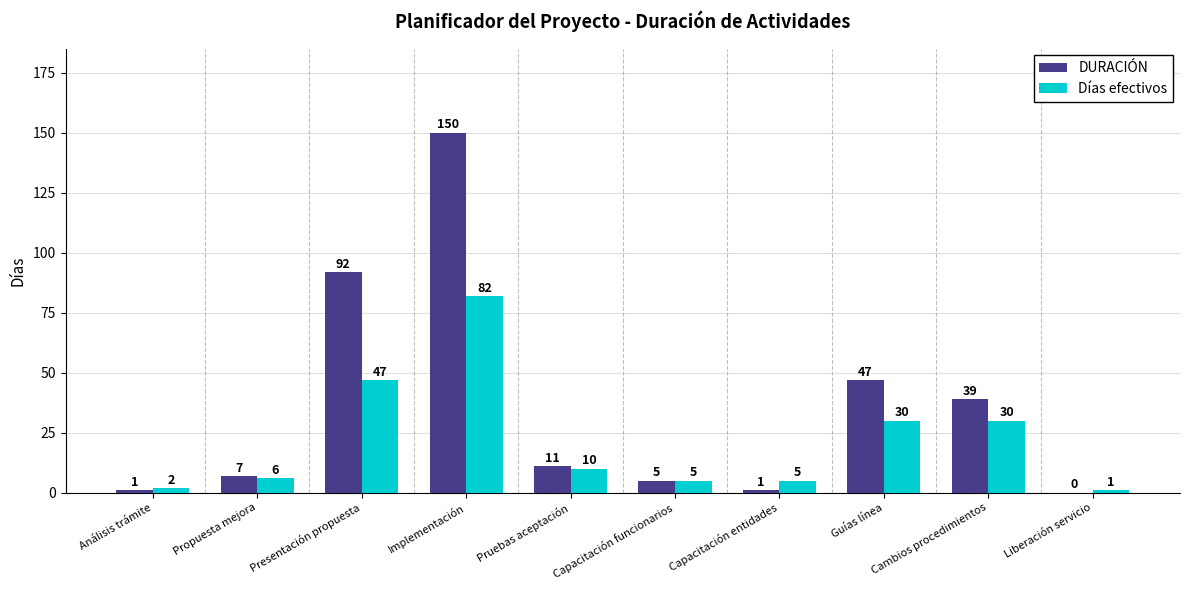

Which series has the largest total across all categories?

DURACIÓN